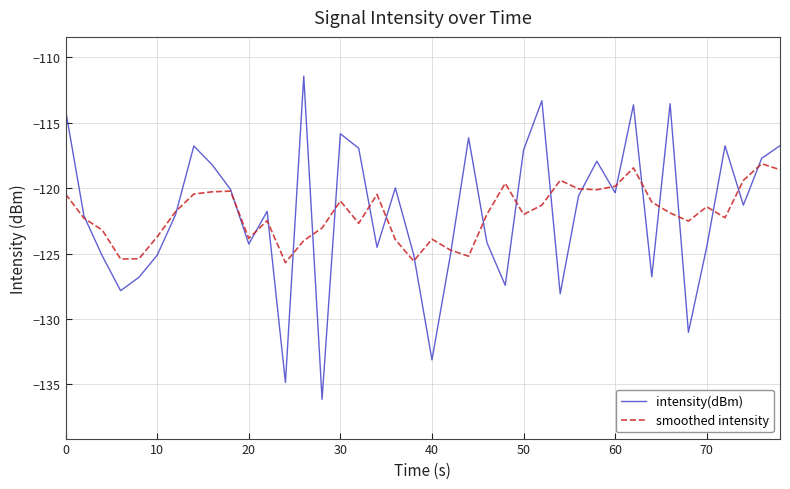

What is the minimum value for smoothed intensity?

-125.7